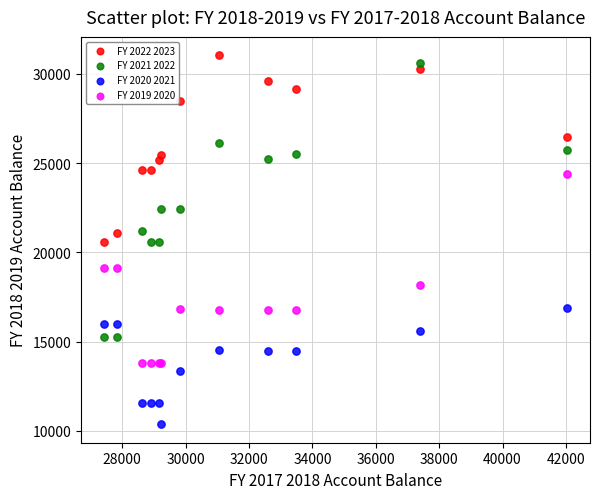

Which series has the largest Y range (max minus min)?

FY 2021 2022